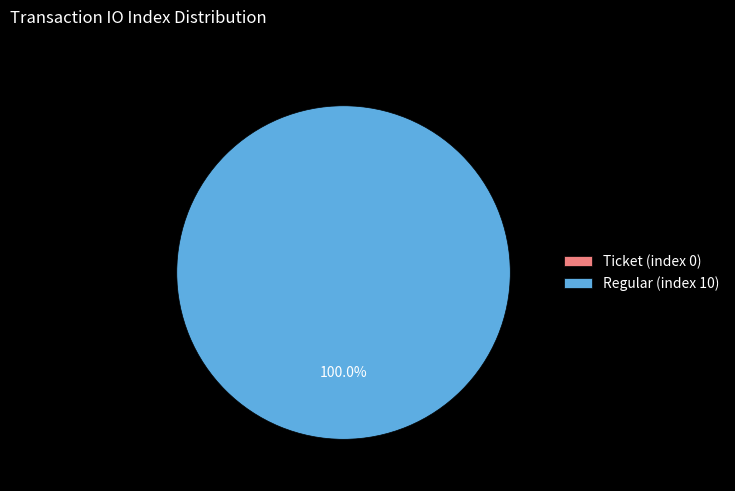

How many slices are in this pie chart?

2